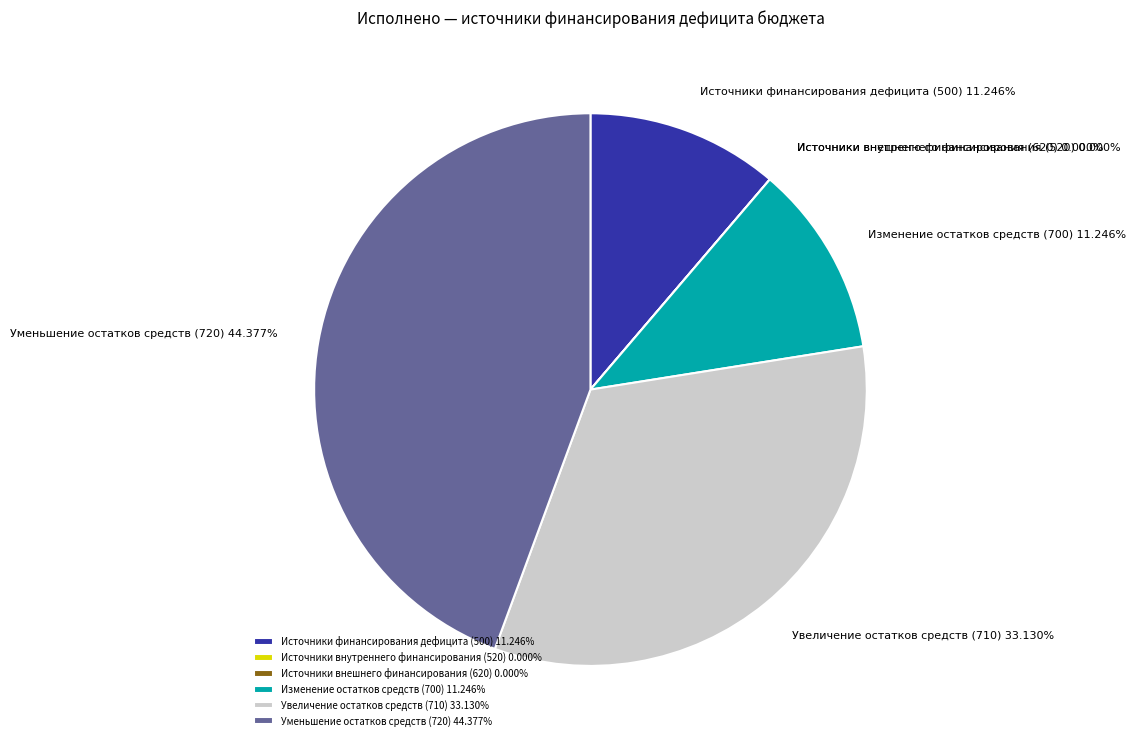

Combined, do 620 and 700 account for over 50%?

No